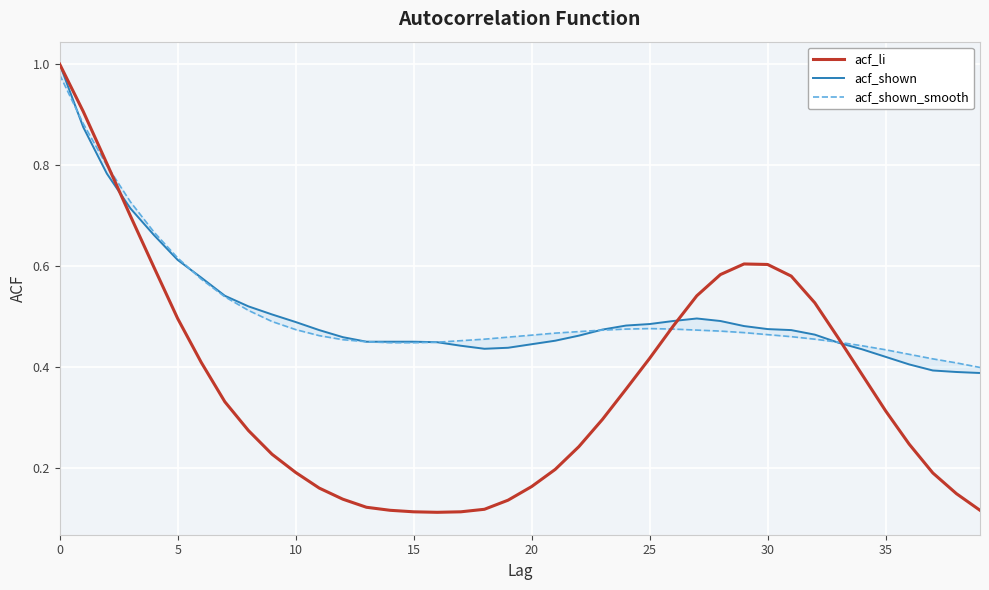

What is the label of the 29th point from the left?

28